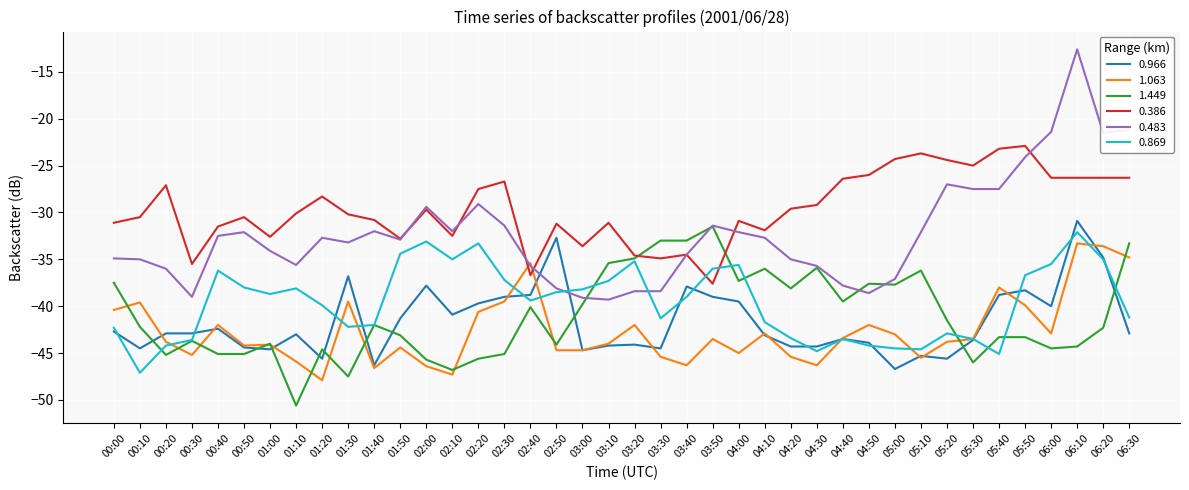

True or false: 0.386 and 0.483 intersect in this chart.

True